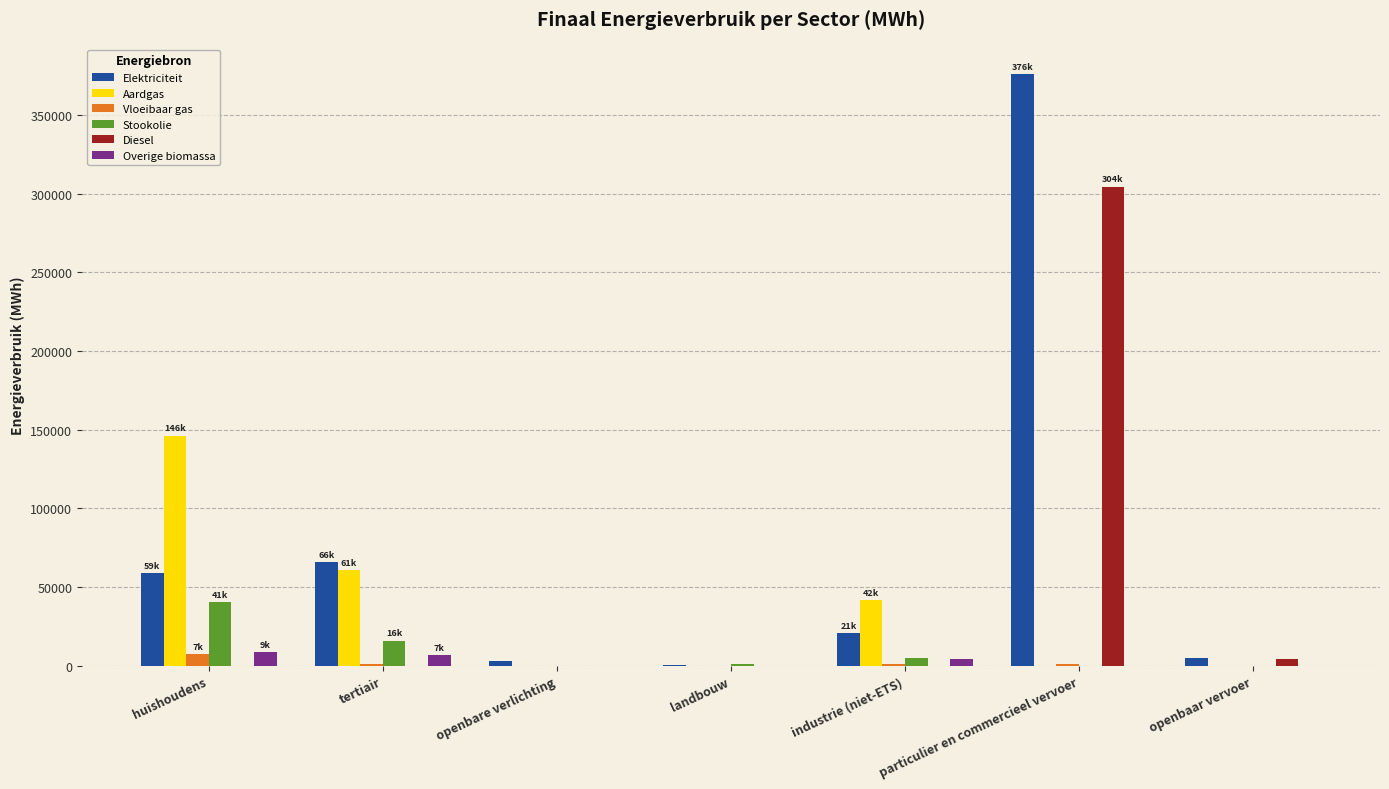

Which series has the largest range (max minus min)?

Elektriciteit